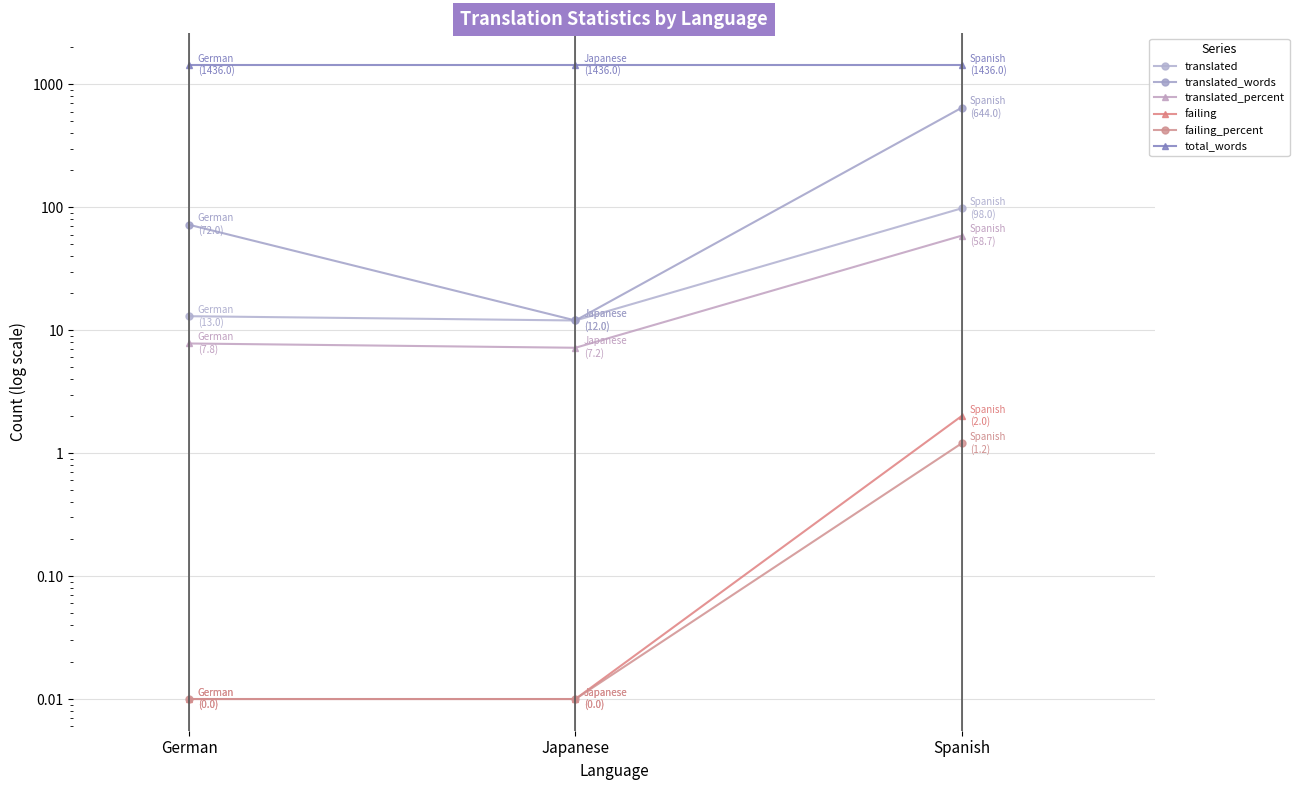

Rank the categories by translated_words value from lowest to highest.

Japanese, German, Spanish